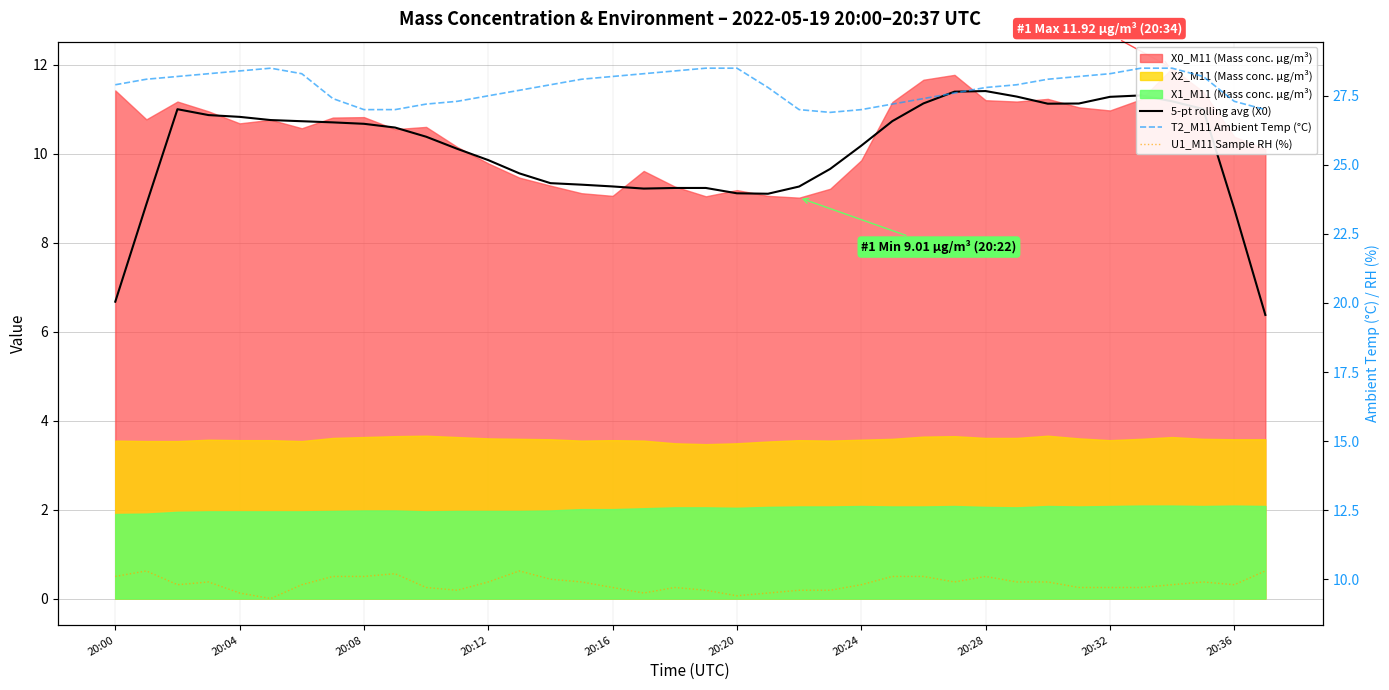

What is the minimum value shown in the chart?

6.4